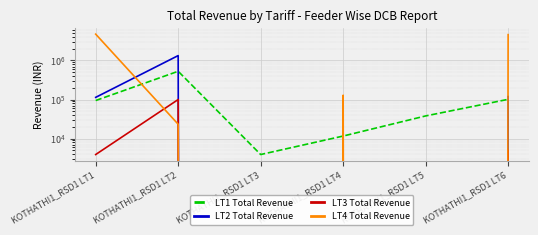

At which label does LT1 Total Revenue first exceed 94600?

KOTHATHI1_RSD1 LT1